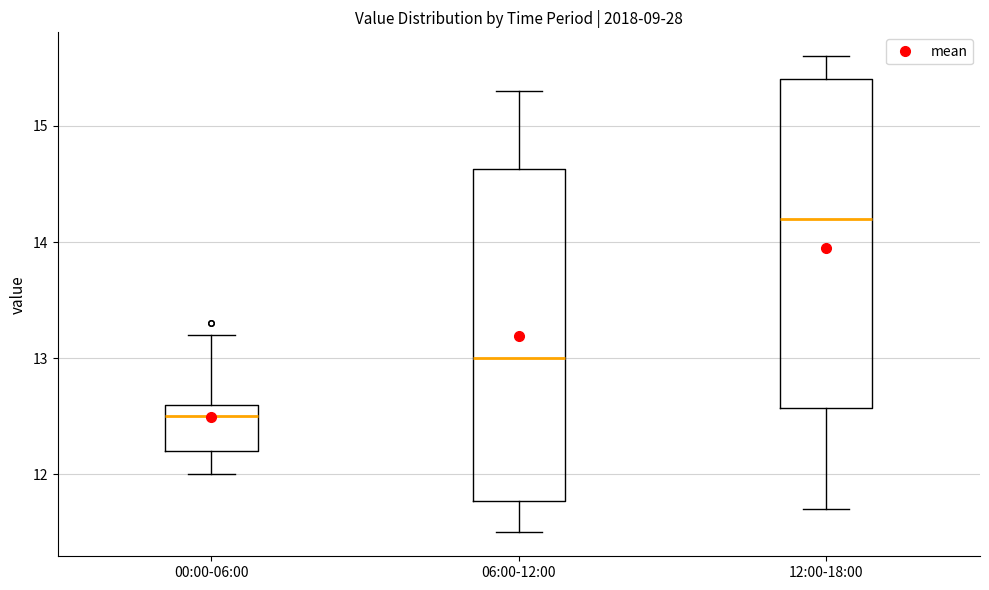

Reading left to right, transcribe this box plot: for each box, give where its median line is, the range the box spans, and where its two whiskers end, as read against the y-axis. The values are not printed on the chart, so give them approximately, as read against the axis.

00:00-06:00: median 12.5, box 12.2 to 12.6, whiskers 12.0 to 13.2
06:00-12:00: median 13.0, box 11.8 to 14.6, whiskers 11.5 to 15.3
12:00-18:00: median 14.2, box 12.6 to 15.4, whiskers 11.7 to 15.6